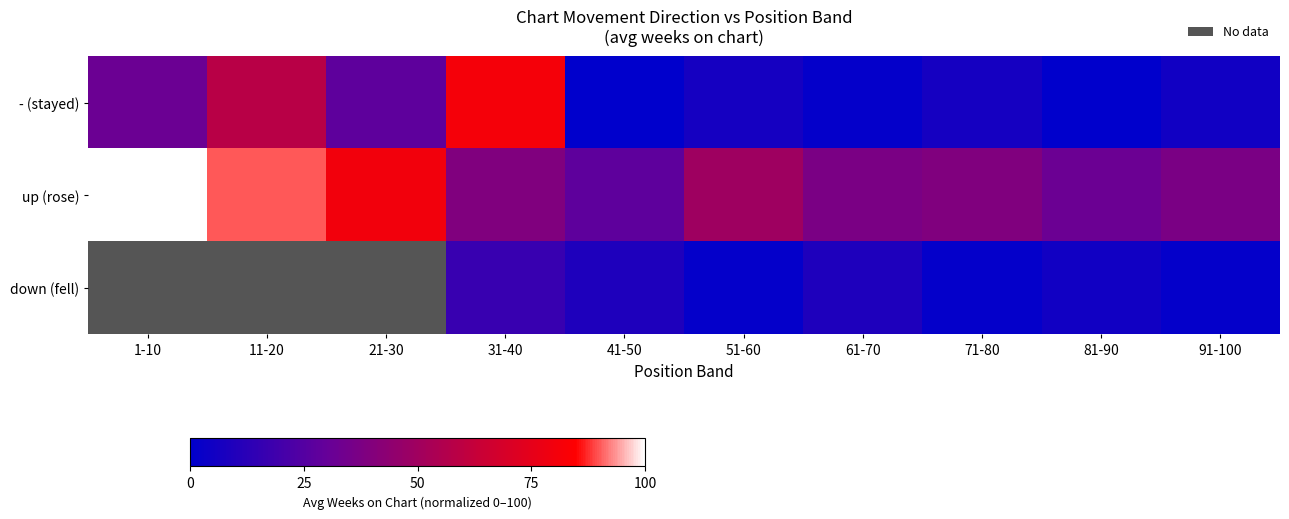

List the labels in order of - (stayed) value, smallest first.

41-50, 81-90, 61-70, 91-100, 51-60, 71-80, 21-30, 1-10, 11-20, 31-40